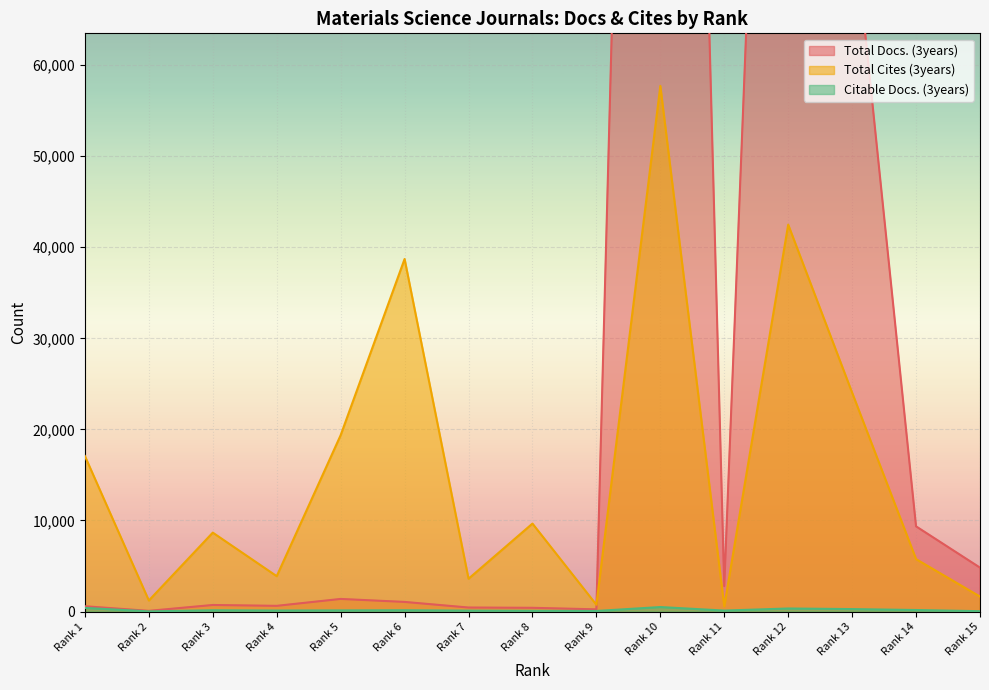

Count the number of categories in the chart.

15